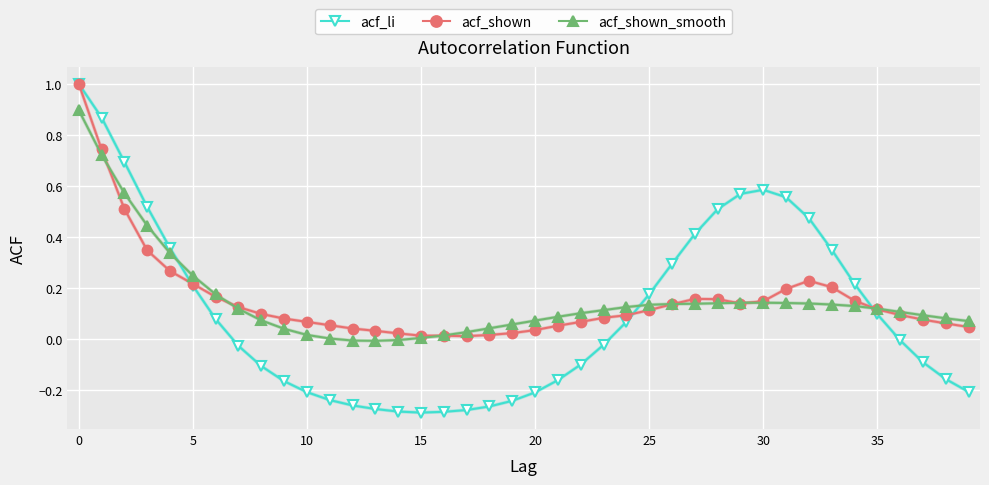

Count the number of data series in this chart.

3